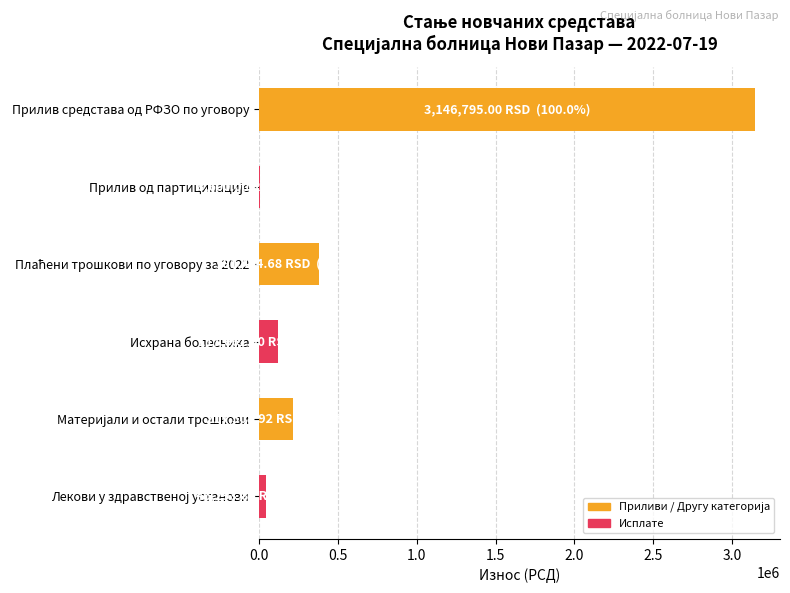

At which category does the chart reach its peak across all series?

Прилив средстава од РФЗО по уговору